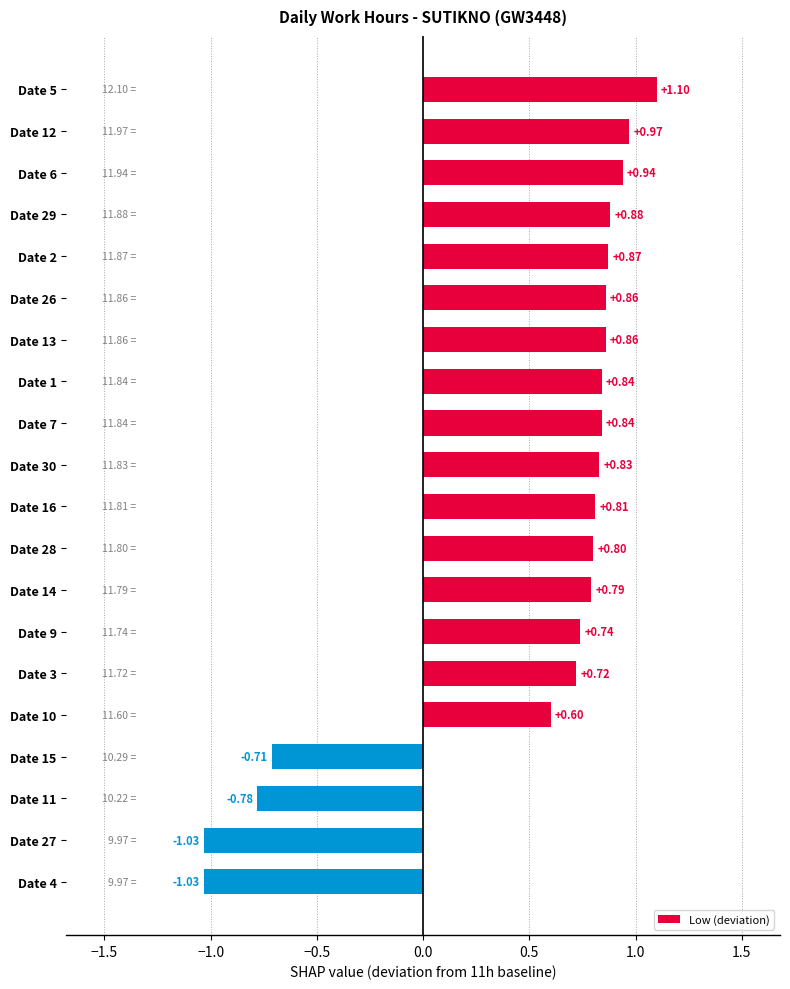

Which has a higher value, Date 9 or Date 10?

Date 9